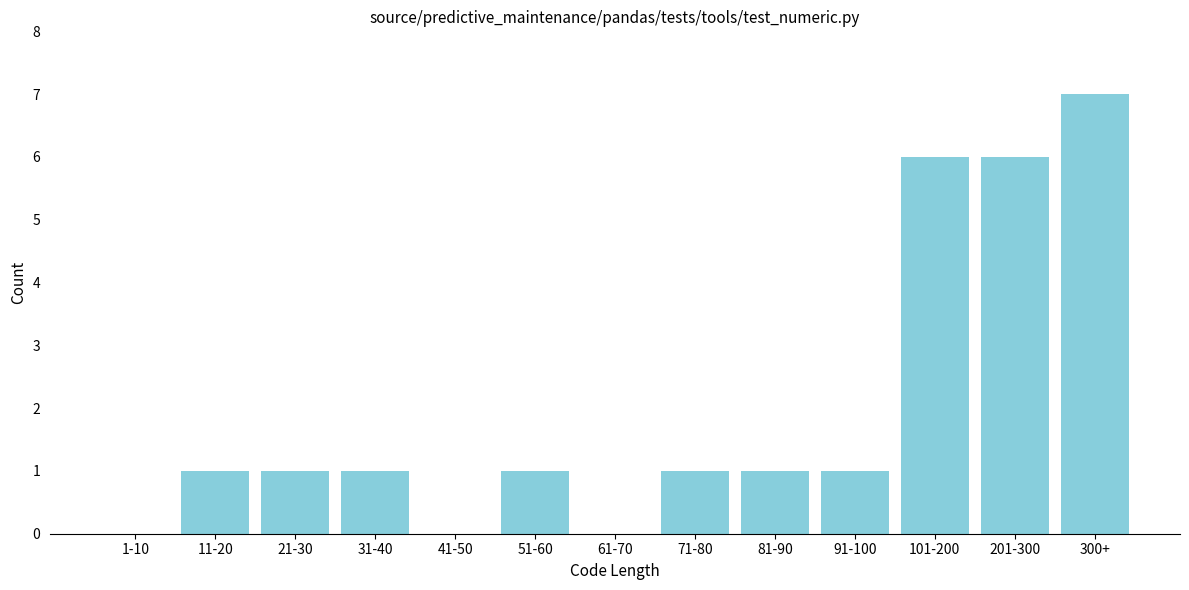

Reading right to left, transcribe all the data shown in this chart.

300+=7	201-300=6	101-200=6	91-100=1	81-90=1	71-80=1	61-70=0	51-60=1	41-50=0	31-40=1	21-30=1	11-20=1	1-10=0